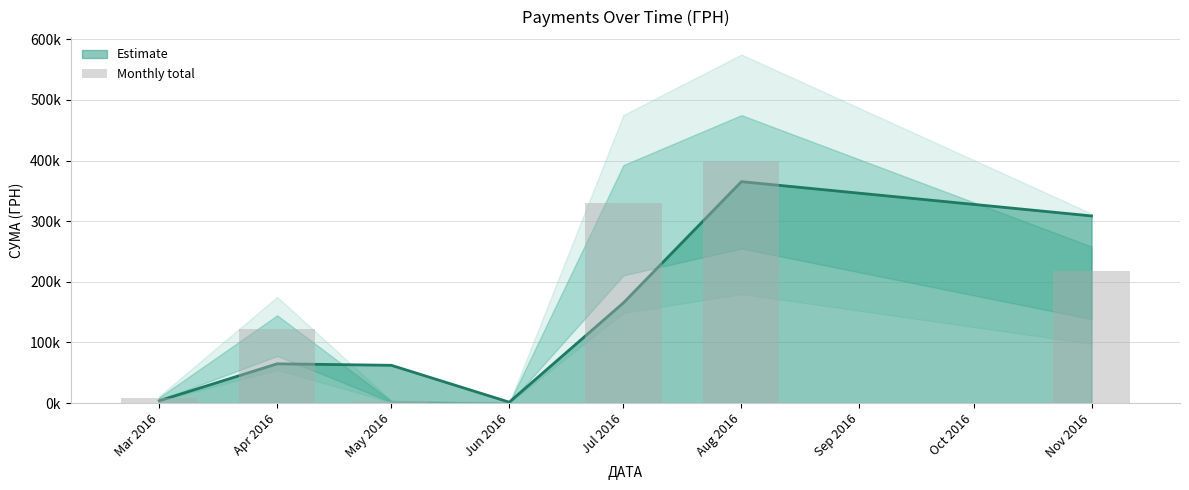

Reading left to right, transcribe all the data shown in this chart.

7765.0	121798.0	2788.1	216.0	330492.3	399858.4	217403.6